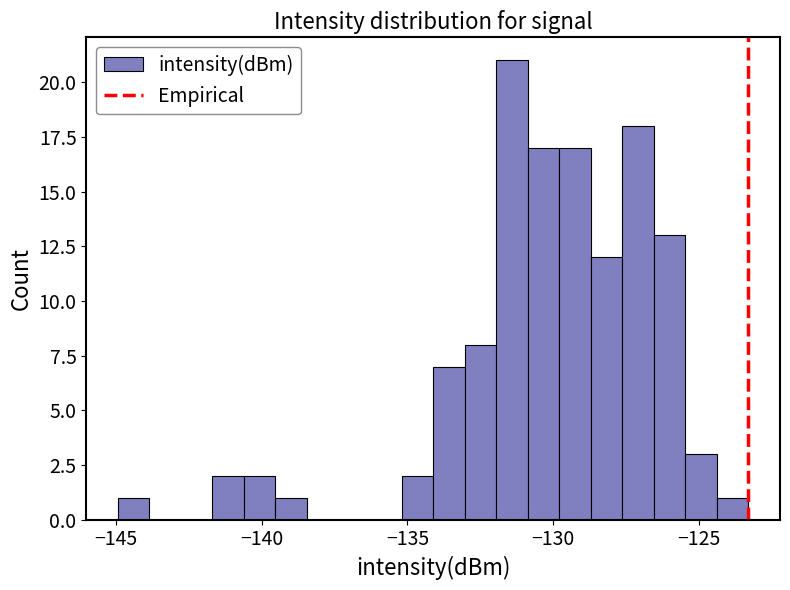

Read against the x-axis, roughly where is the centre of the tallest bar?

-131.5